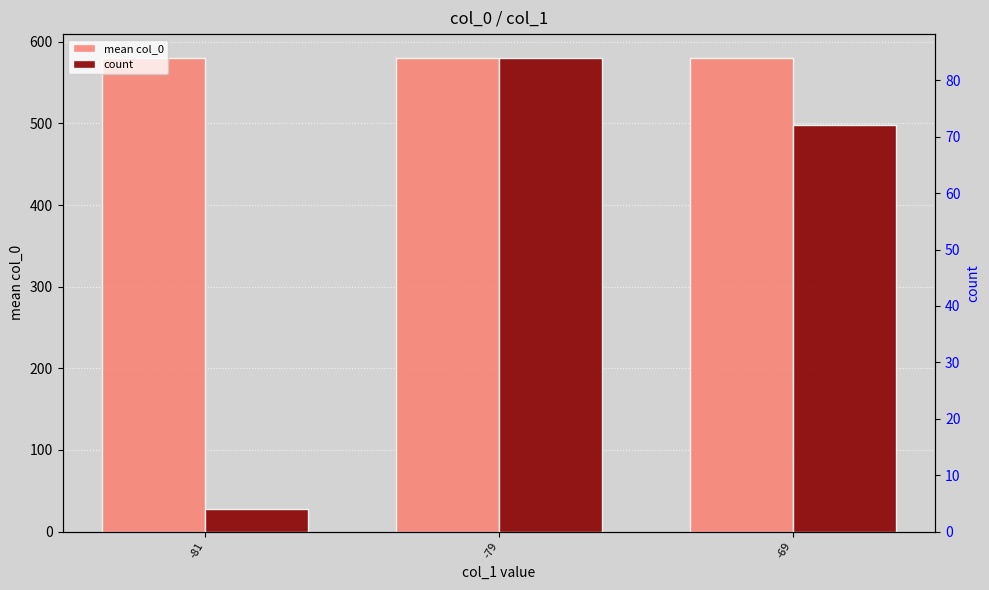

What are all the series names shown in the legend?

mean col_0 (left axis), count (right axis)